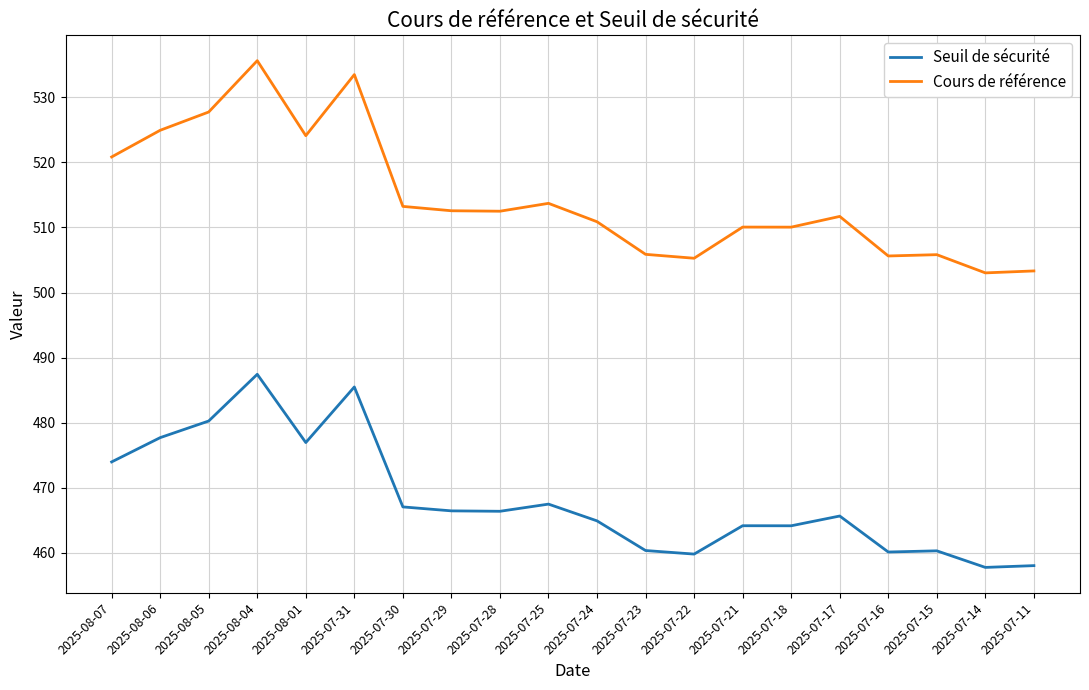

How many categories are shown in the chart?

20